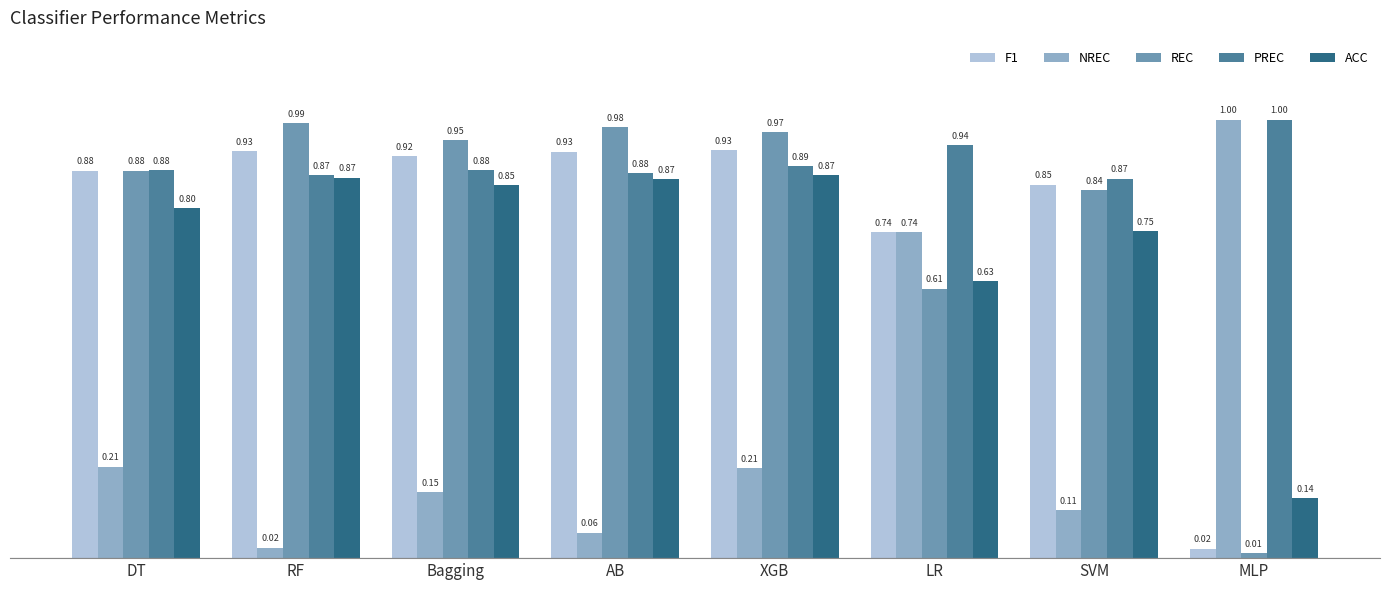

Which series changed the most between Bagging and MLP?

REC